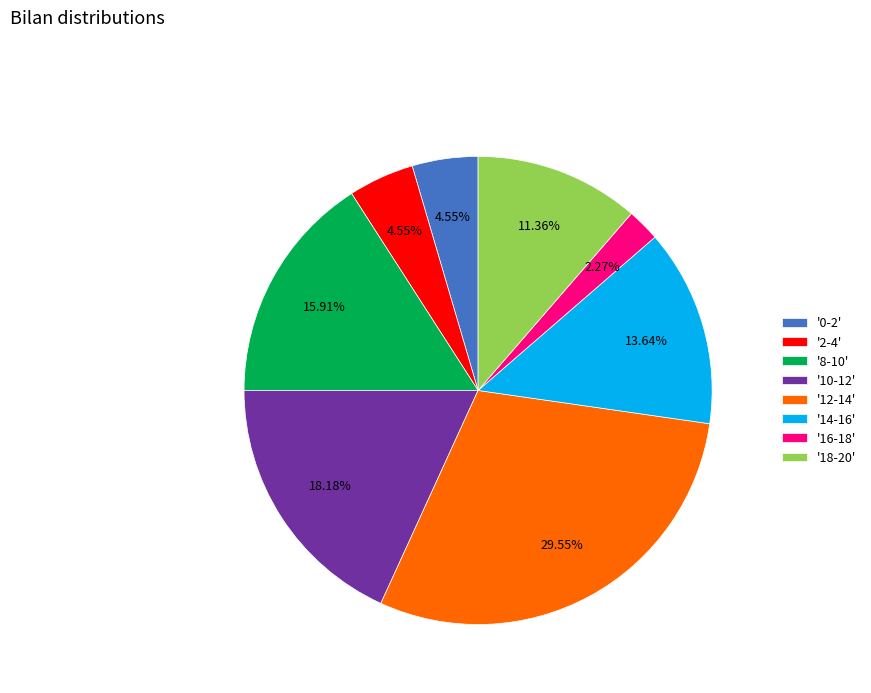

To the nearest percent, what is the difference between the largest and smallest slice percentages?

27%